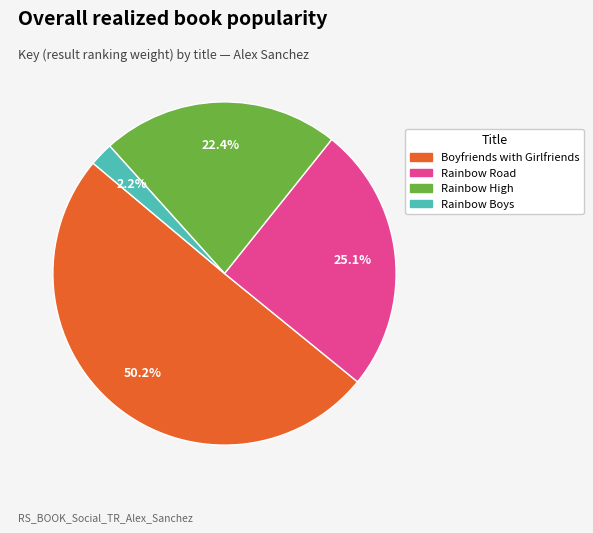

Between Rainbow Road and Boyfriends with Girlfriends, which is larger?

Boyfriends with Girlfriends